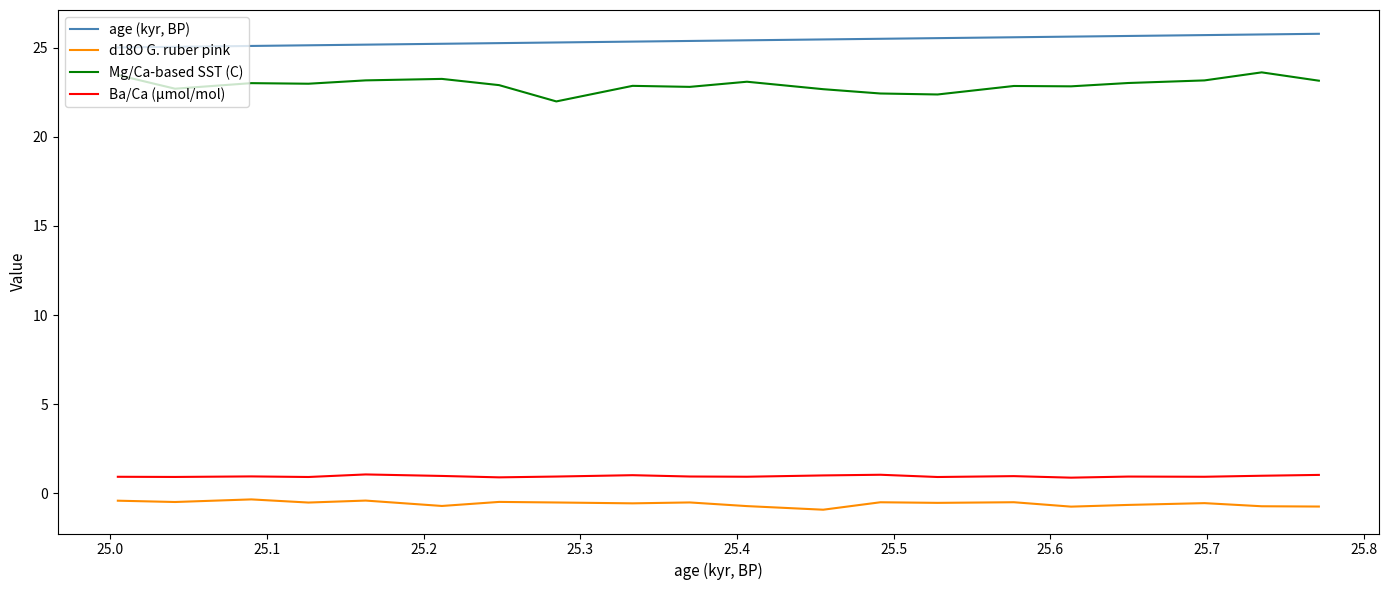

Is this an area chart (filled region under the line)?

No